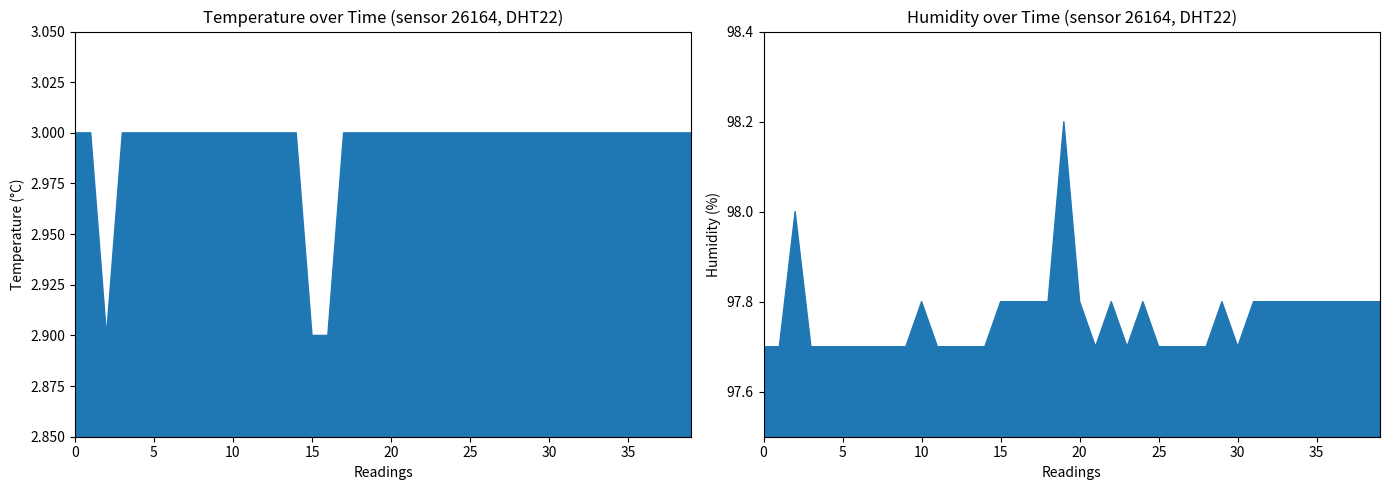

How many temperature values are between 3 and 4?

37